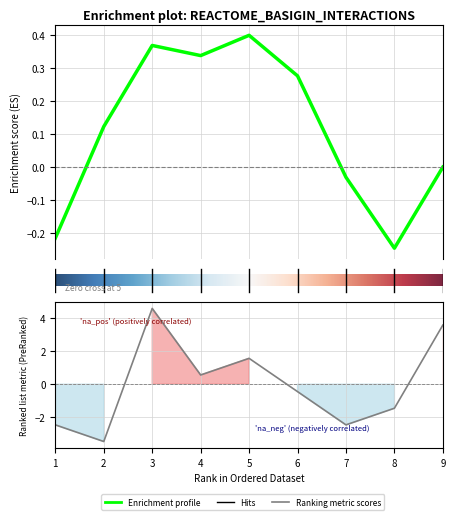

In col_4, how many points are lower than both neighbors (excluding endpoints)?

2